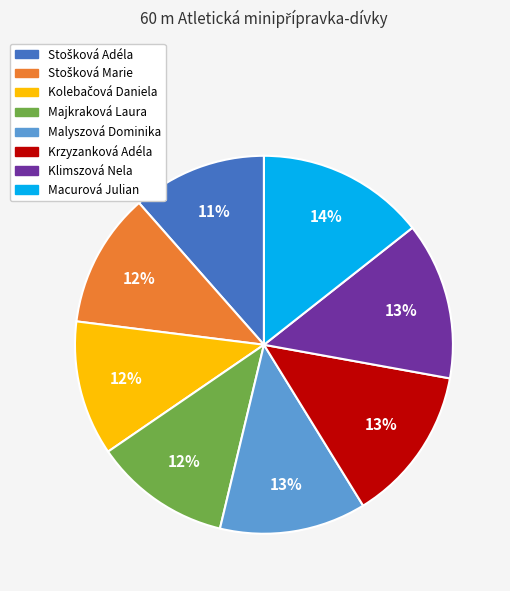

True or false: Macurová Julian accounts for 25% of the total.

False